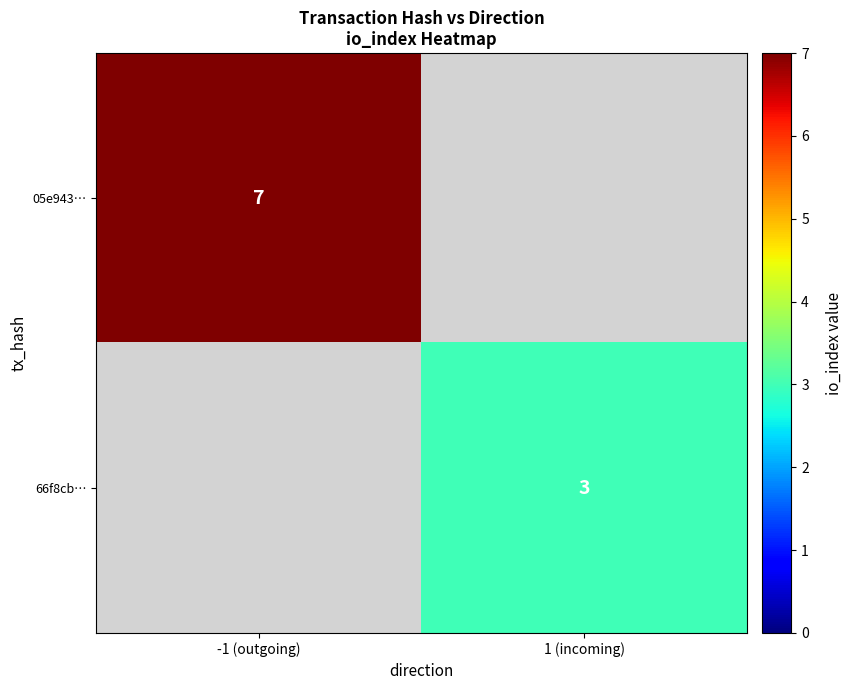

Is it true that 05e943… equals 7 at -1 (outgoing)?

True